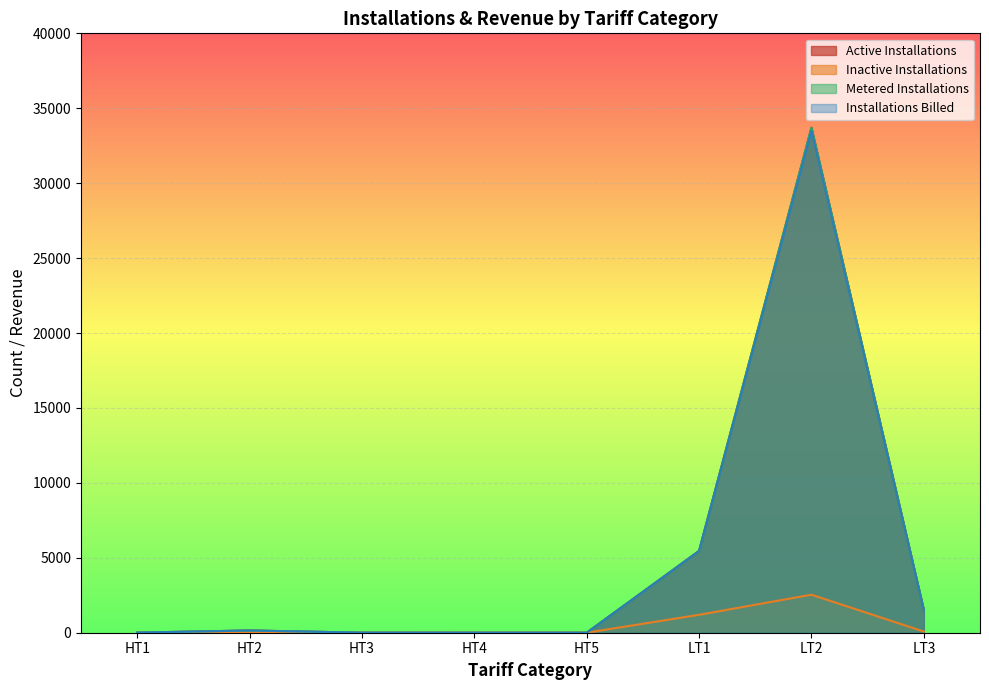

At which label does Inactive Installations reach its peak?

LT2